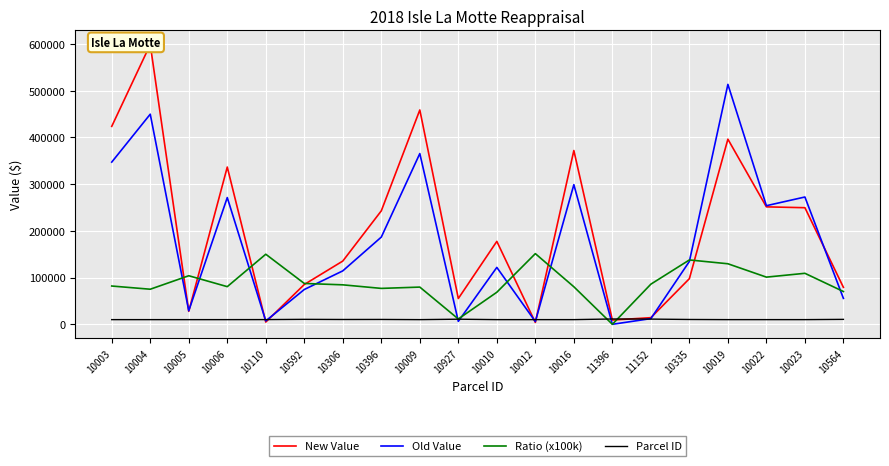

What is the sum of all New Value values?

4020200.0